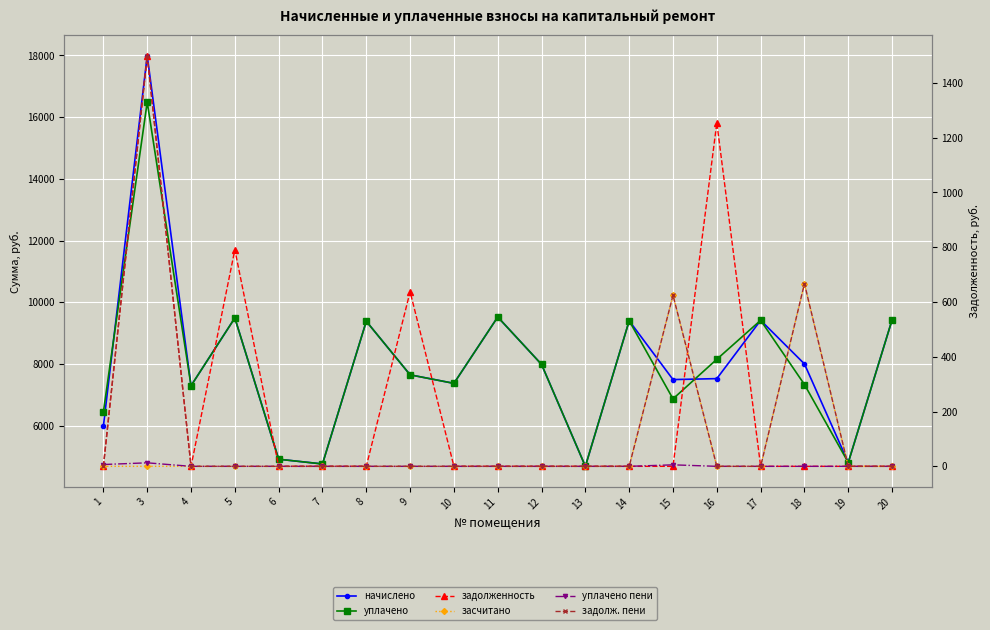

What is the difference between the maximum and minimum values in the засчитано series?

666.9